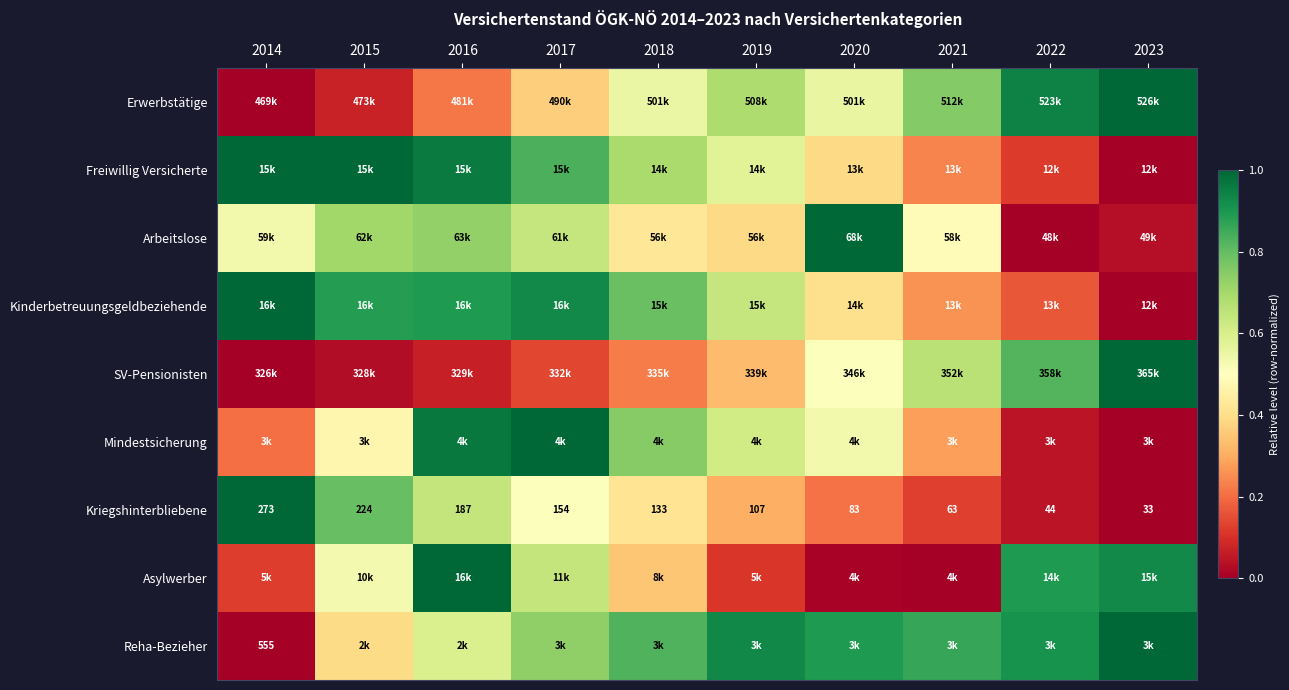

List the labels in order of Kinderbetreuungsgeldbeziehende value, smallest first.

2023, 2022, 2021, 2020, 2019, 2018, 2015, 2016, 2017, 2014